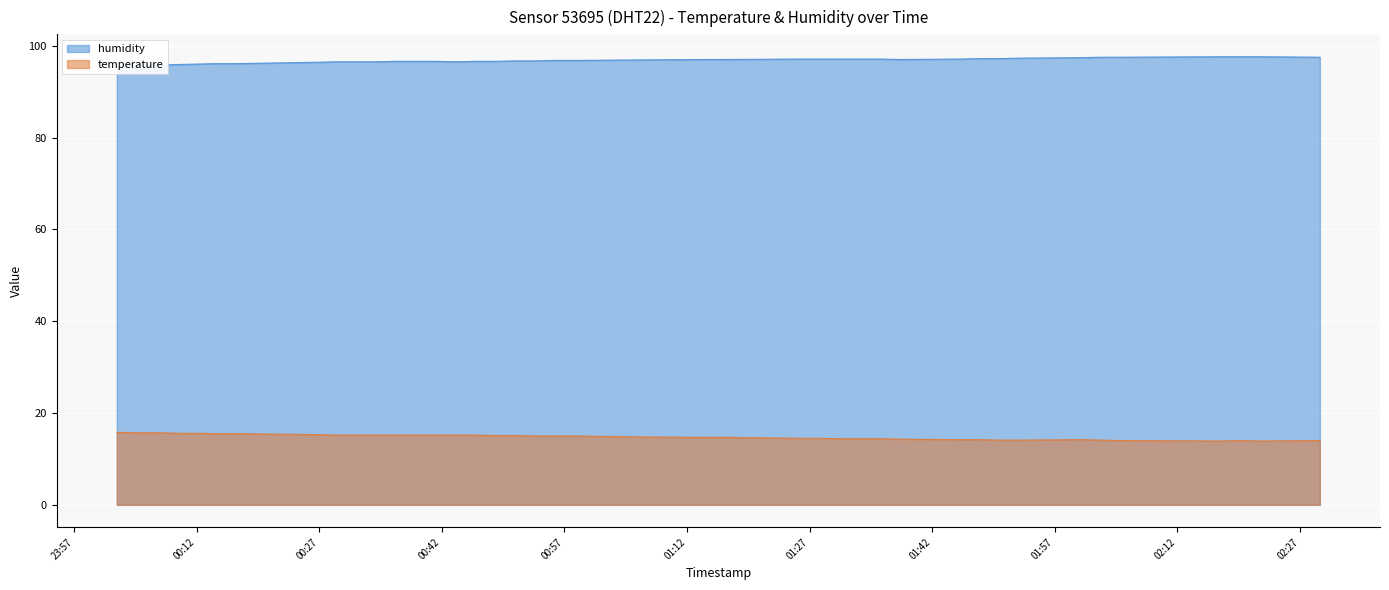

How many data points in temperature are less than 15?

19